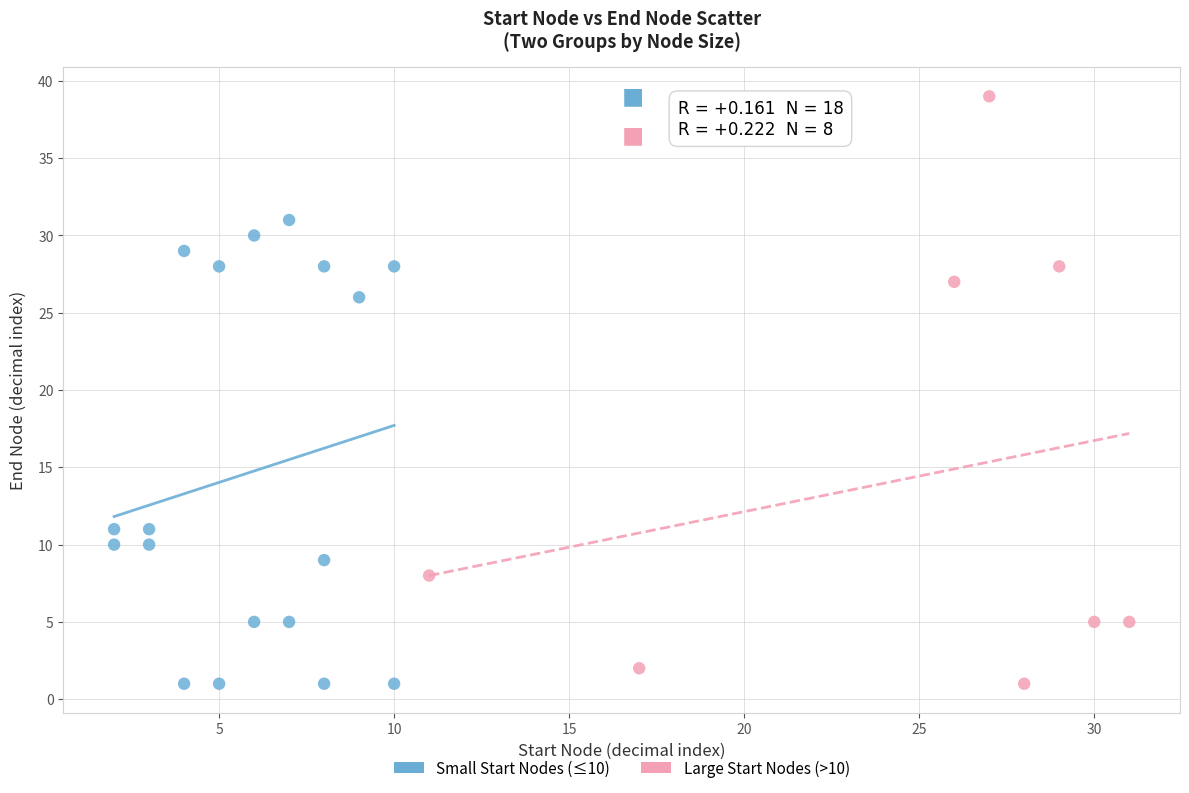

Which series reaches the maximum Y coordinate?

Large Start Nodes (>10)